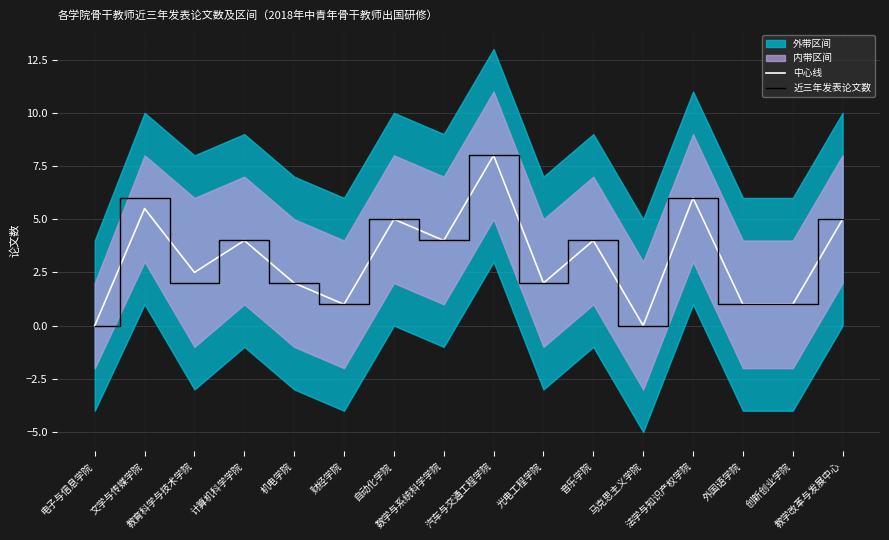

Does the chart display data point markers on the line(s)?

No